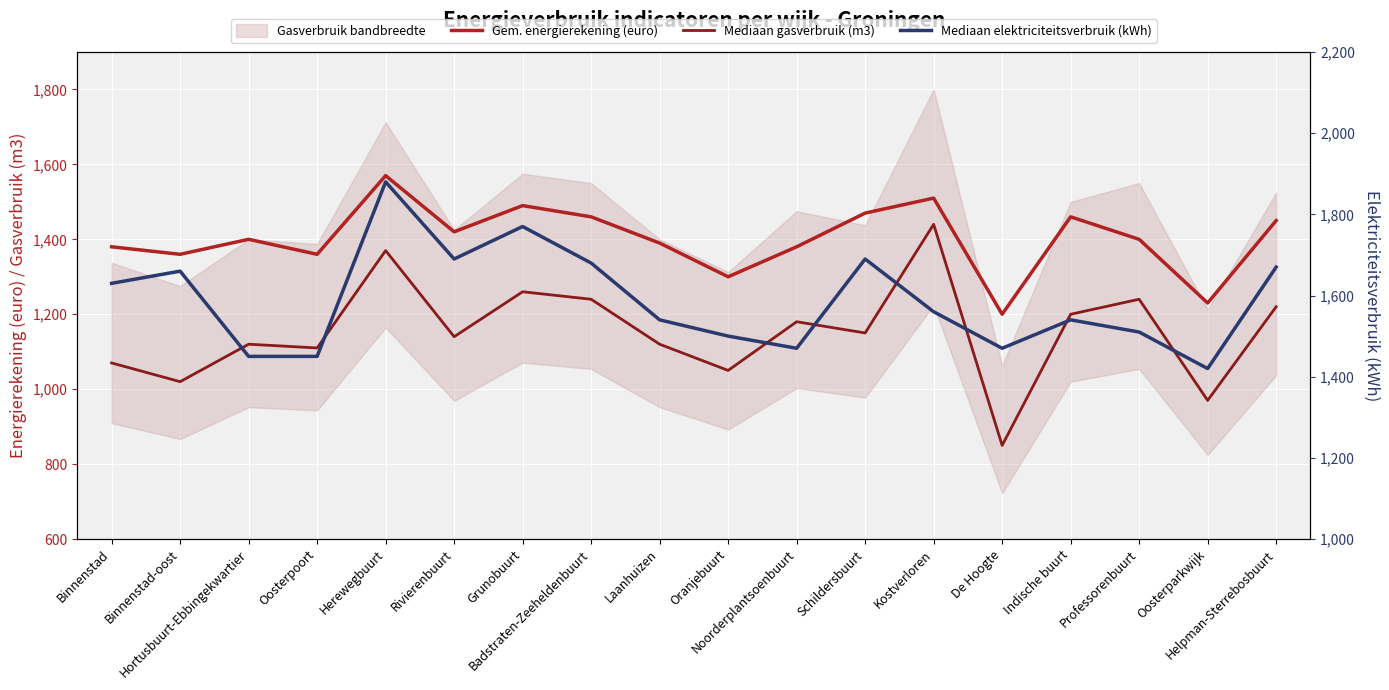

Reading right to left, what are all the values shown in this chart?

Gem. energierekening (euro): Helpman-Sterrebosbuurt=1450	Oosterparkwijk=1230	Professorenbuurt=1400	Indische buurt=1460	De Hoogte=1200	Kostverloren=1510	Schildersbuurt=1470	Noorderplantsoenbuurt=1380	Oranjebuurt=1300	Laanhuizen=1390	Badstraten-Zeeheldenbuurt=1460	Grunobuurt=1490	Rivierenbuurt=1420	Herewegbuurt=1570	Oosterpoort=1360	Hortusbuurt-Ebbingekwartier=1400	Binnenstad-oost=1360	Binnenstad=1380
Mediaan gasverbruik (m3): Helpman-Sterrebosbuurt=1220	Oosterparkwijk=970	Professorenbuurt=1240	Indische buurt=1200	De Hoogte=850	Kostverloren=1440	Schildersbuurt=1150	Noorderplantsoenbuurt=1180	Oranjebuurt=1050	Laanhuizen=1120	Badstraten-Zeeheldenbuurt=1240	Grunobuurt=1260	Rivierenbuurt=1140	Herewegbuurt=1370	Oosterpoort=1110	Hortusbuurt-Ebbingekwartier=1120	Binnenstad-oost=1020	Binnenstad=1070
Mediaan elektriciteitsverbruik (kWh): Helpman-Sterrebosbuurt=1670	Oosterparkwijk=1420	Professorenbuurt=1510	Indische buurt=1540	De Hoogte=1470	Kostverloren=1560	Schildersbuurt=1690	Noorderplantsoenbuurt=1470	Oranjebuurt=1500	Laanhuizen=1540	Badstraten-Zeeheldenbuurt=1680	Grunobuurt=1770	Rivierenbuurt=1690	Herewegbuurt=1880	Oosterpoort=1450	Hortusbuurt-Ebbingekwartier=1450	Binnenstad-oost=1660	Binnenstad=1630